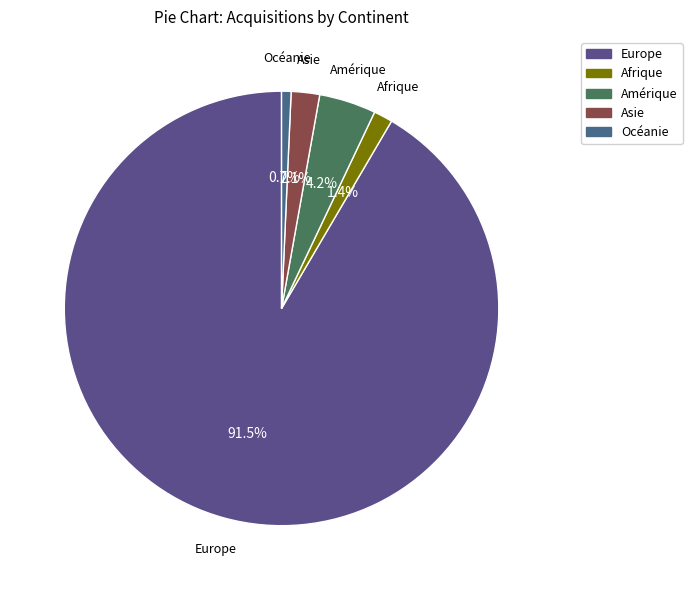

Does Afrique represent more than half of the total?

No